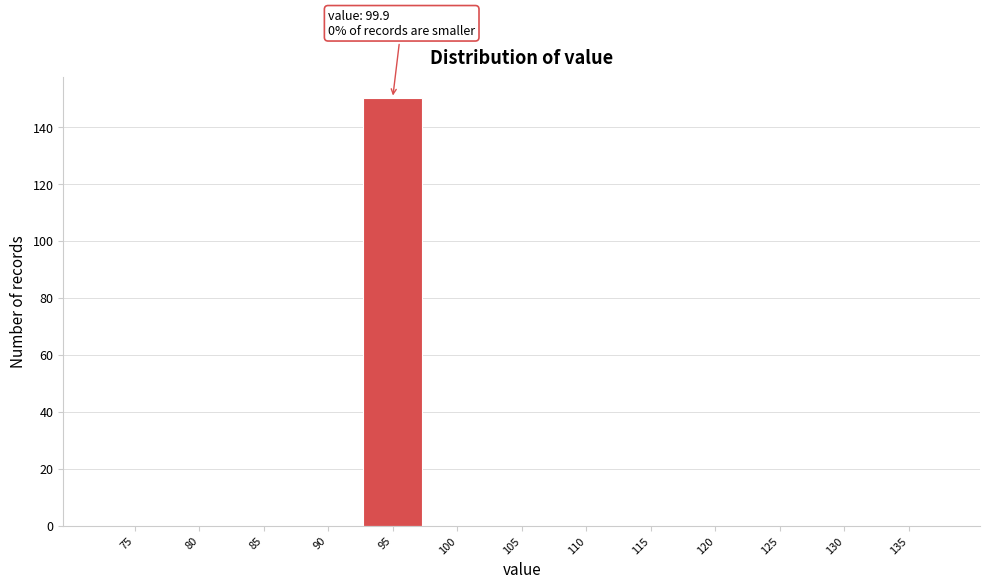

Reading left to right, transcribe all the data shown in this chart.

75=0	80=0	85=0	90=0	95=150	100=0	105=0	110=0	115=0	120=0	125=0	130=0	135=0